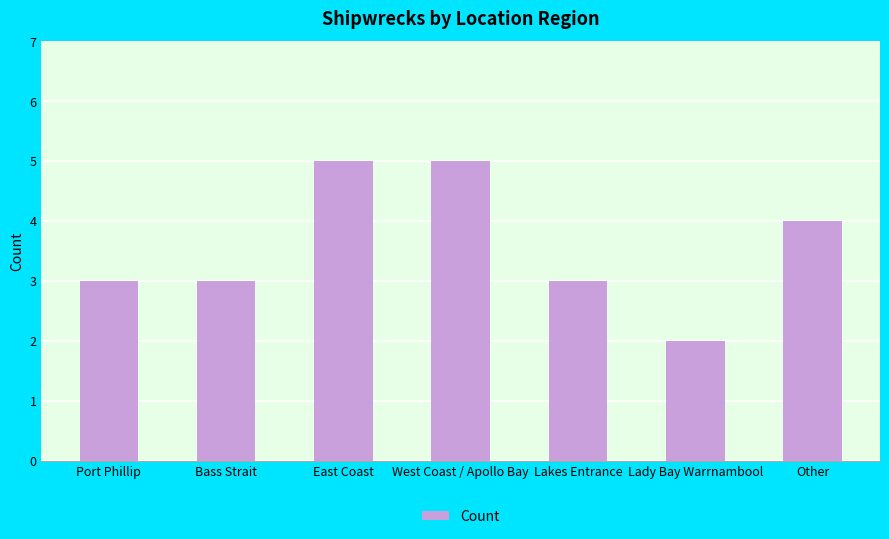

What is the label of the 3rd bar from the left?

East Coast